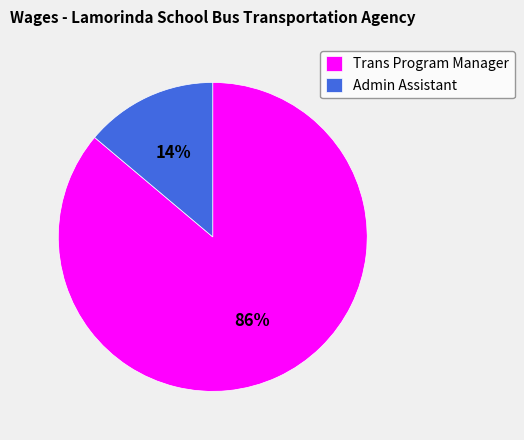

What is the smallest slice in the pie chart?

Admin Assistant